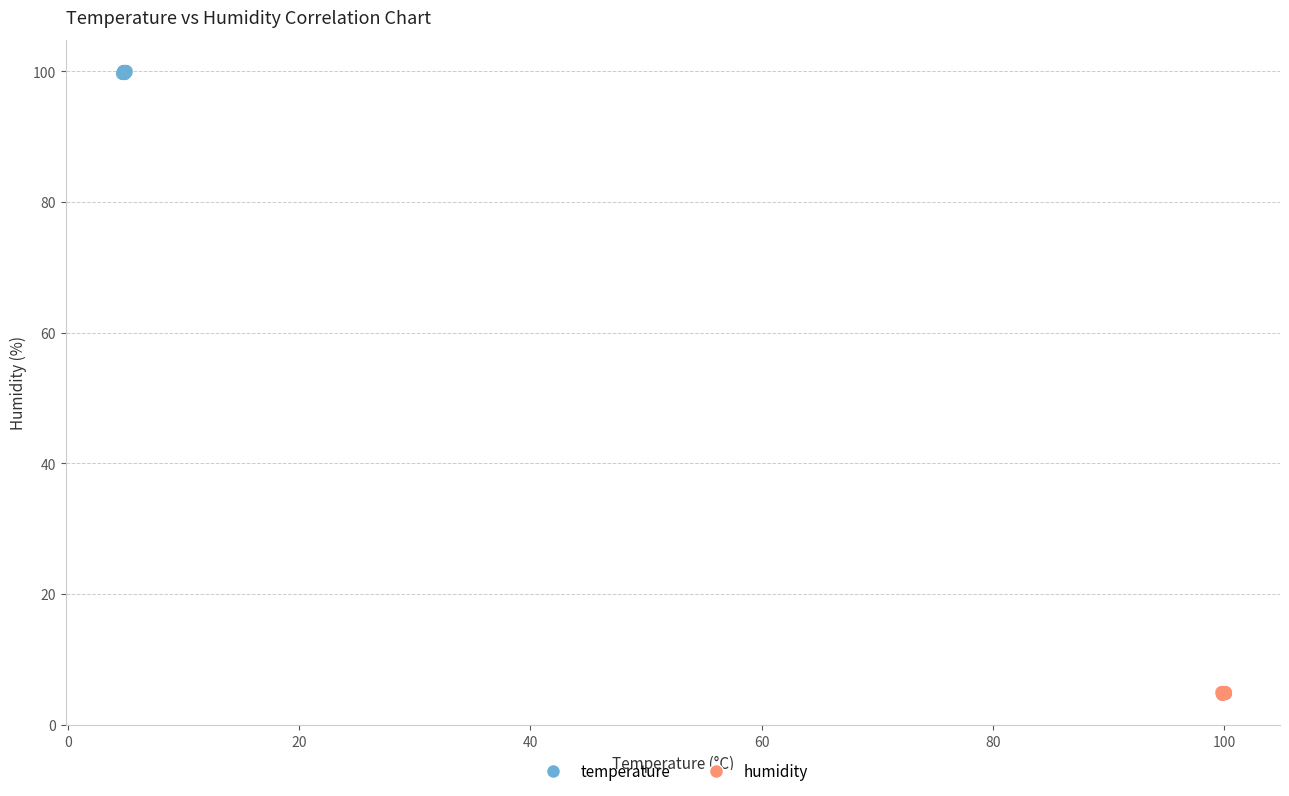

Which series reaches the minimum Y coordinate?

humidity